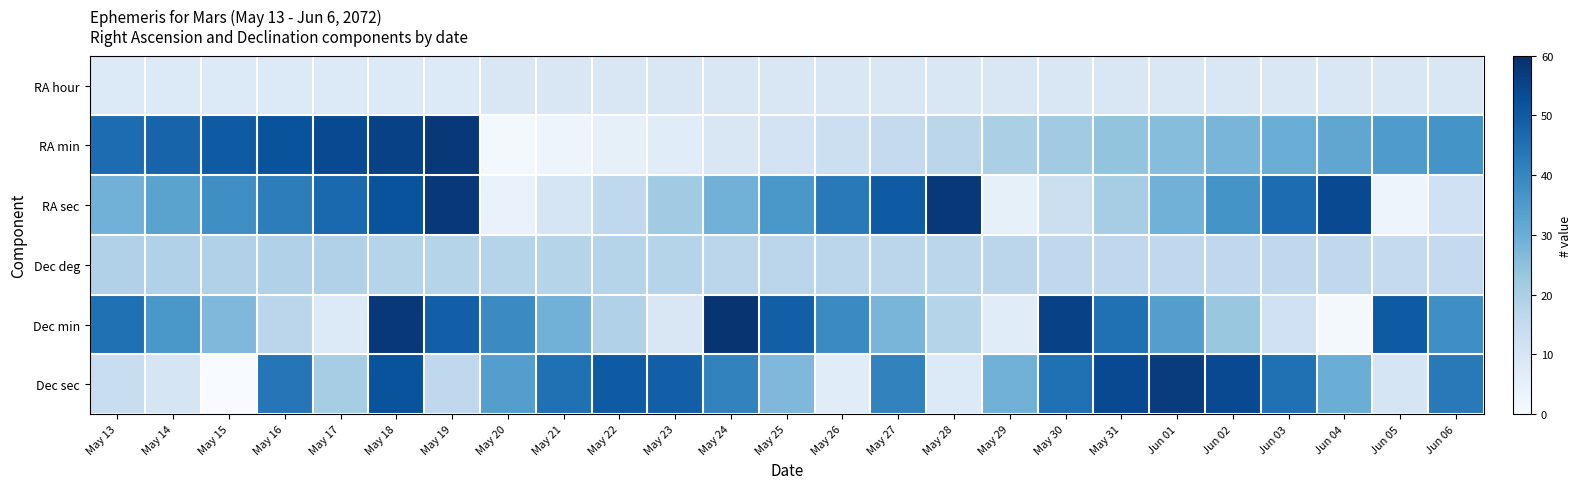

What is the spread (max minus min) of values at May 22?

45